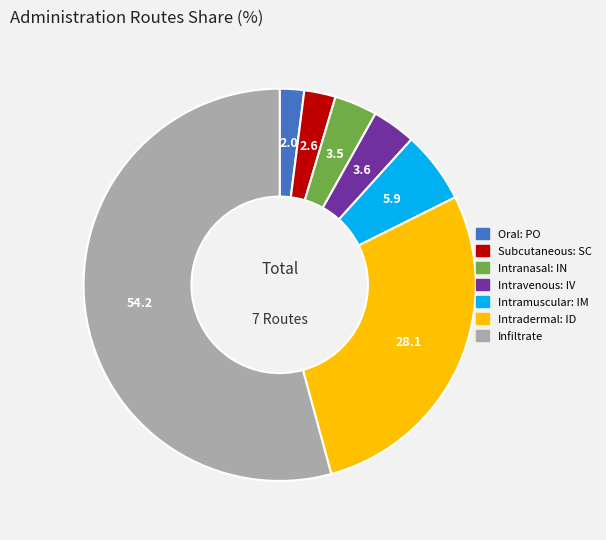

Is there any slice that represents more than half of the pie?

Yes